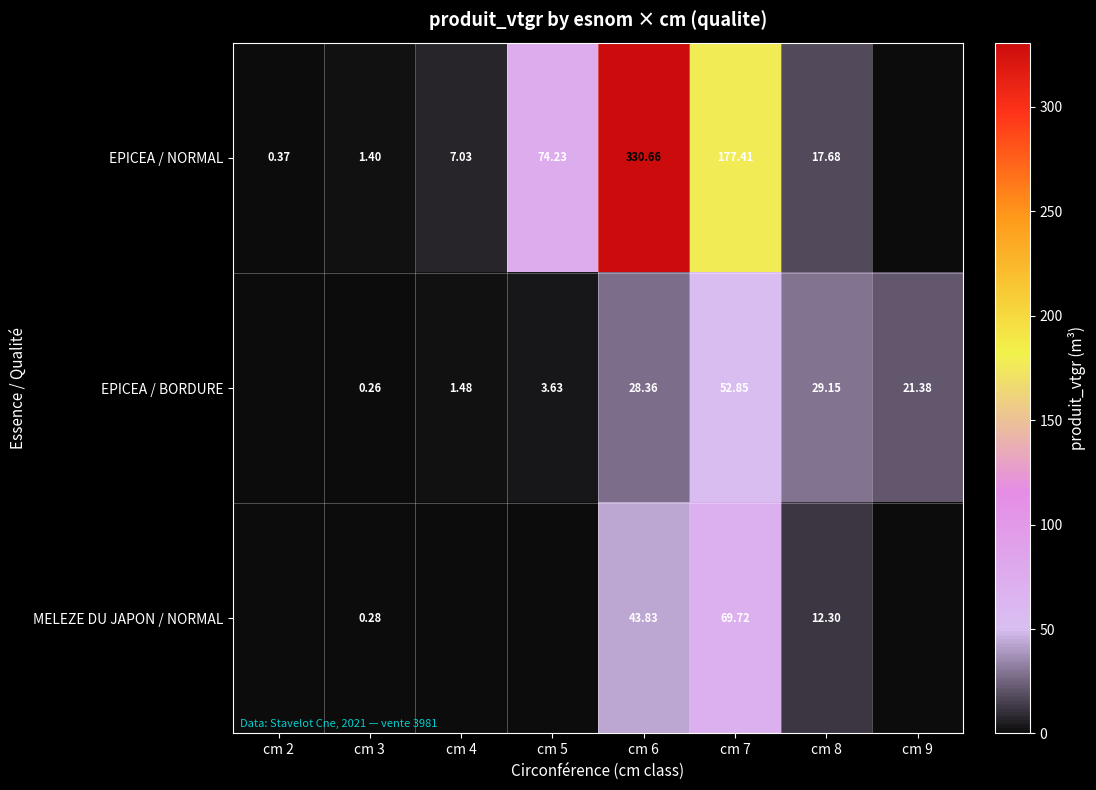

The EPICEA / NORMAL series shows 17.7 at cm 8. True or false?

True